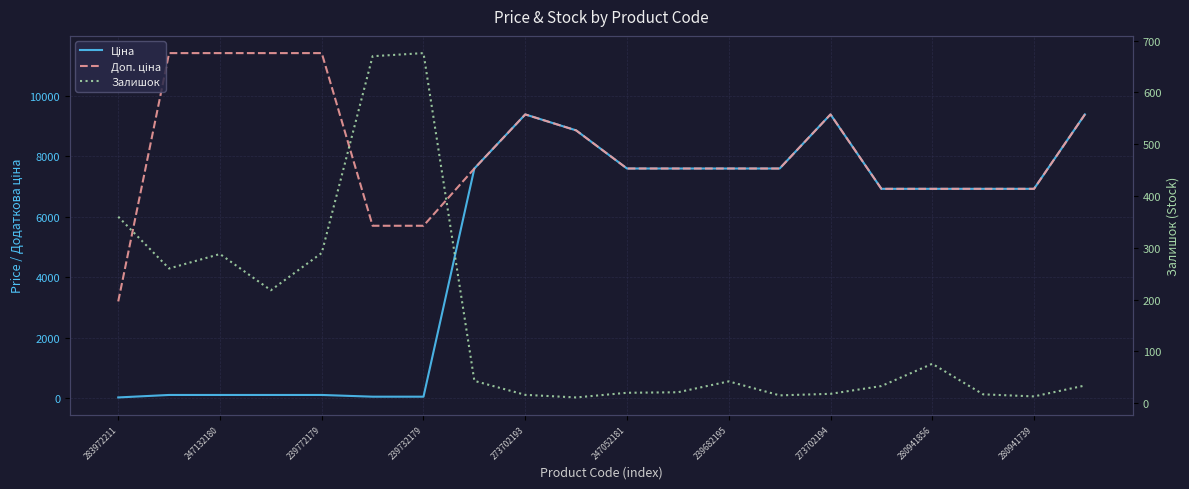

Which series has the largest total across all categories?

Доп. ціна